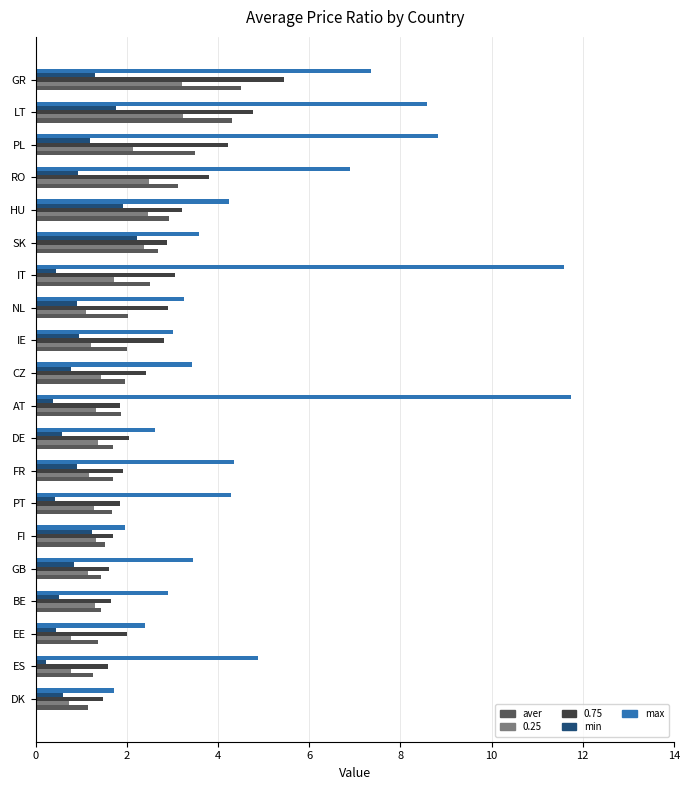

What is the greatest value displayed?

11.7